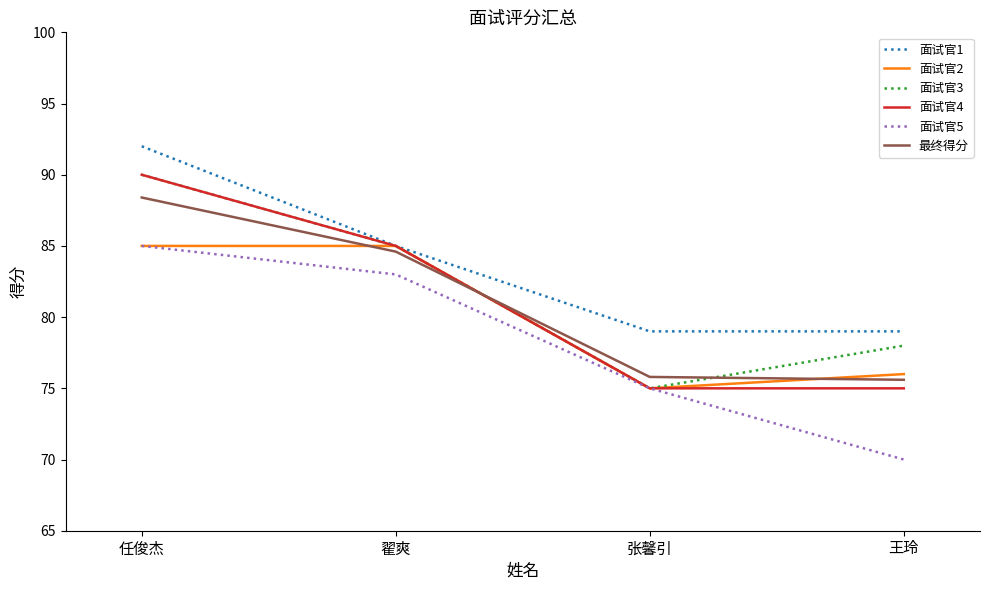

The 最终得分 series shows 75.6 at 王玲. True or false?

True